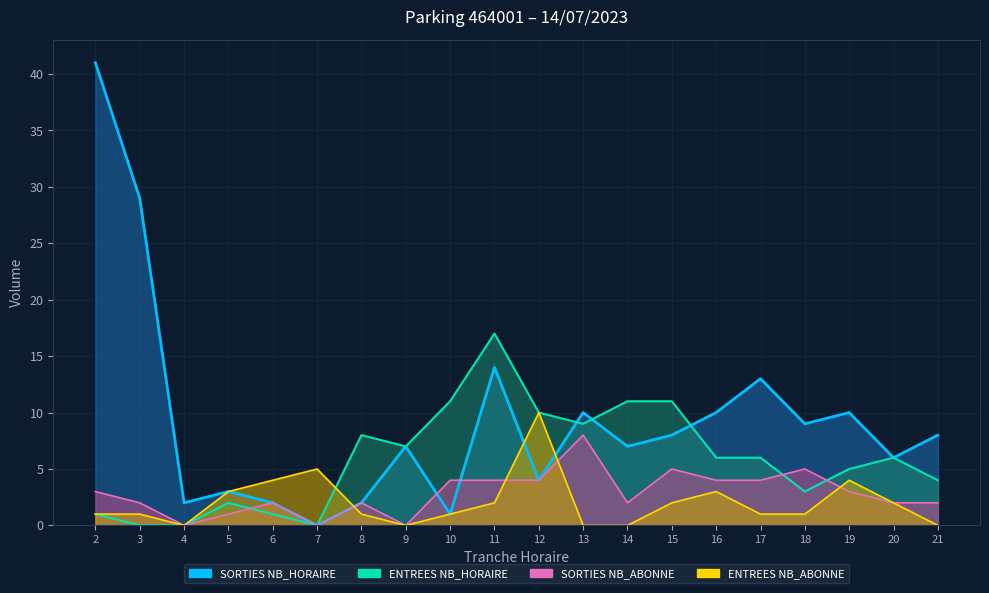

What are all the series names shown in the legend?

ENTREES NB_HORAIRE, SORTIES NB_HORAIRE, ENTREES NB_ABONNE, SORTIES NB_ABONNE